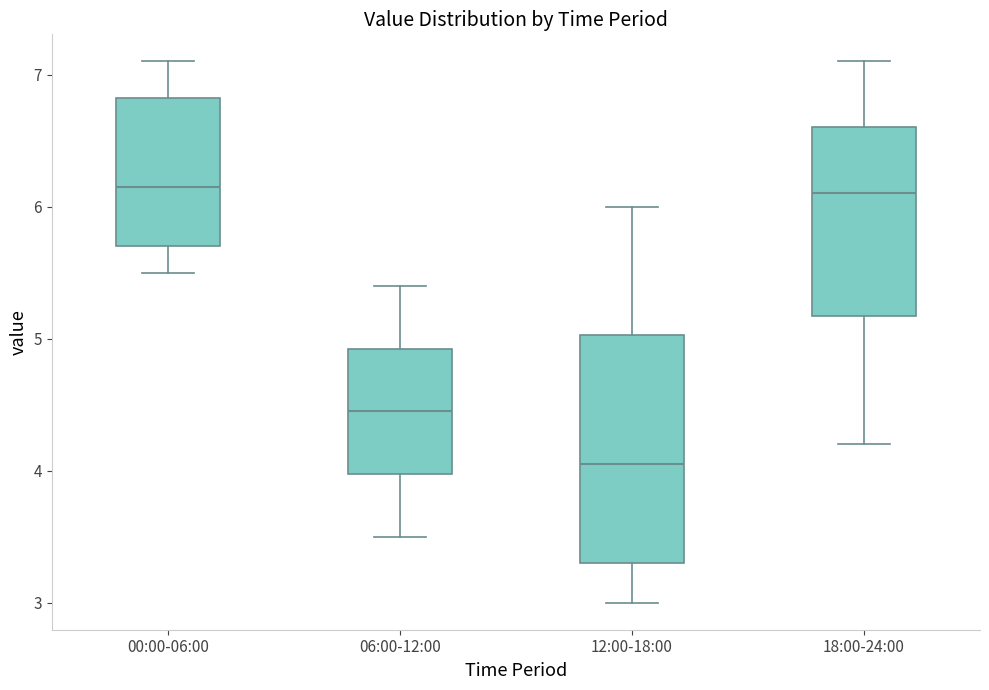

Which box is the tallest, from its lower edge to its upper edge?

12:00-18:00